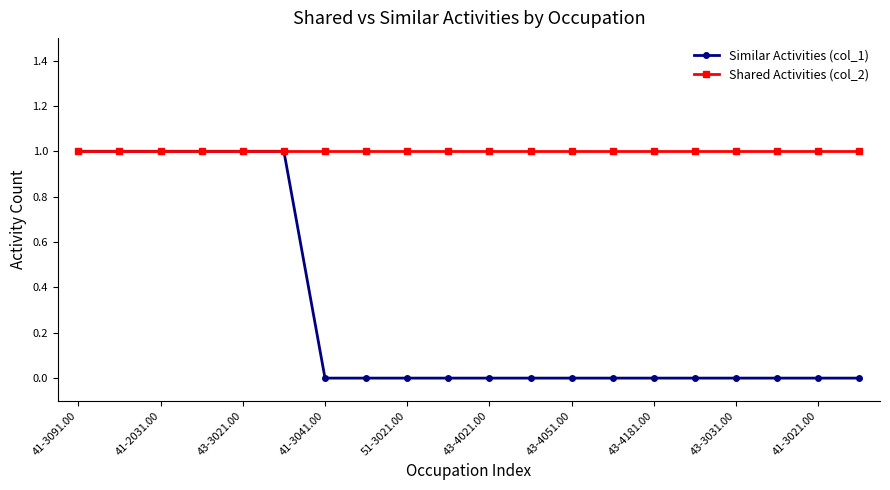

Does the chart display data point markers on the line(s)?

Yes